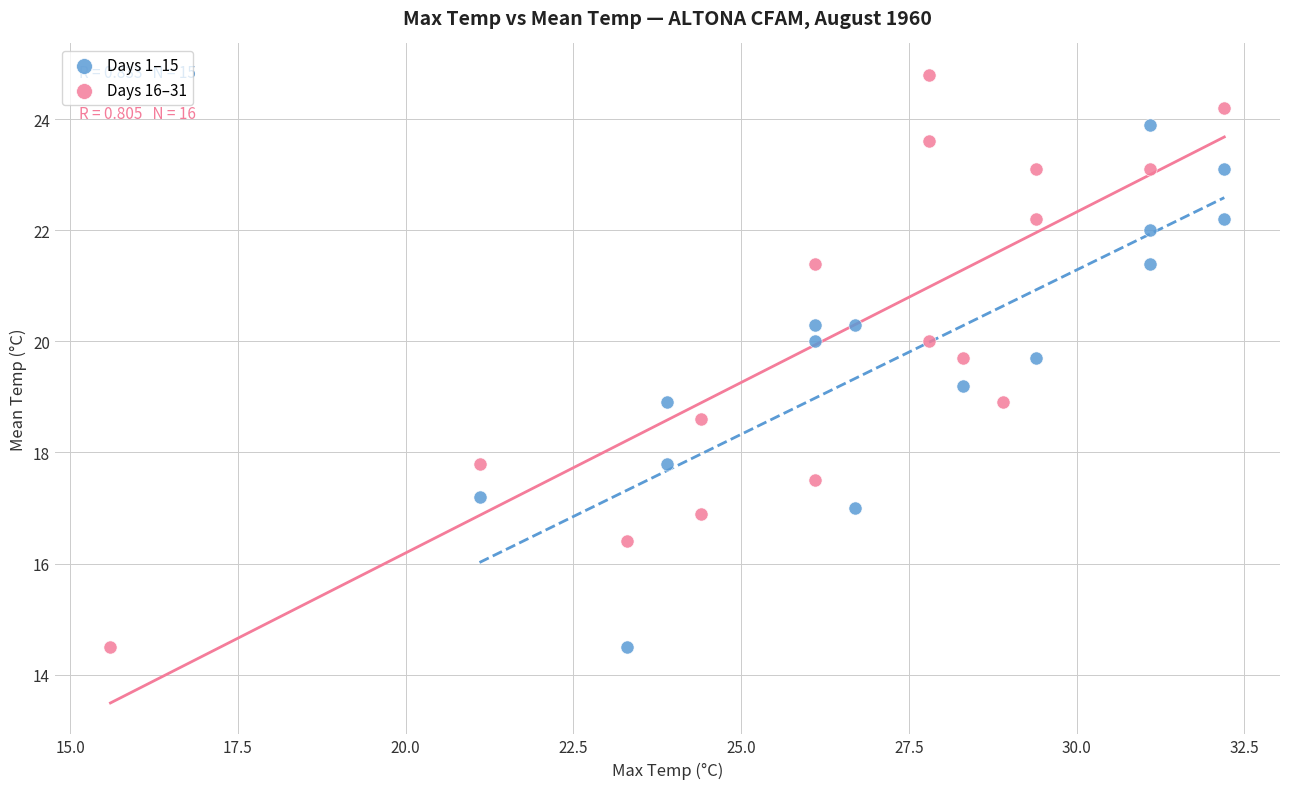

Which series contains the highest Y value?

Days 16–31